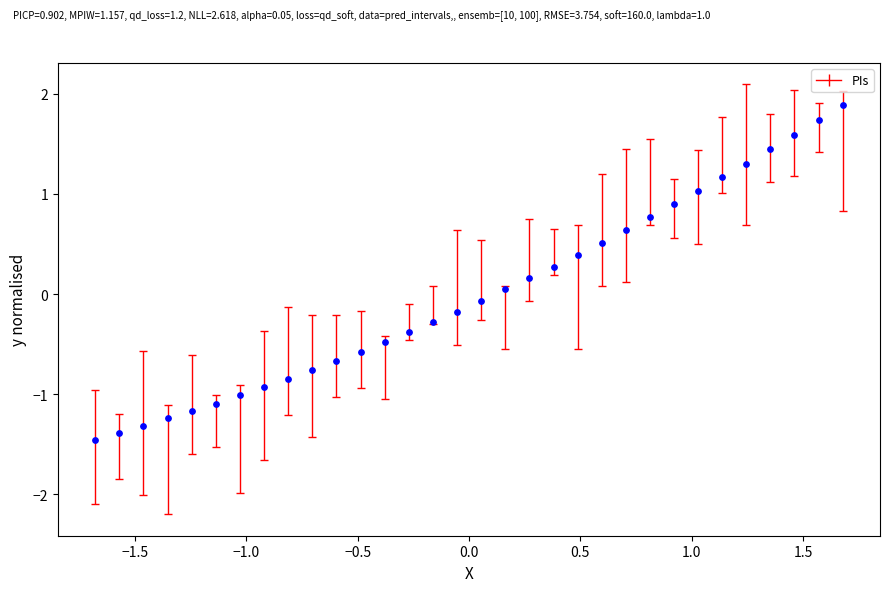

What is the range of Y values (max minus min)?

3.3